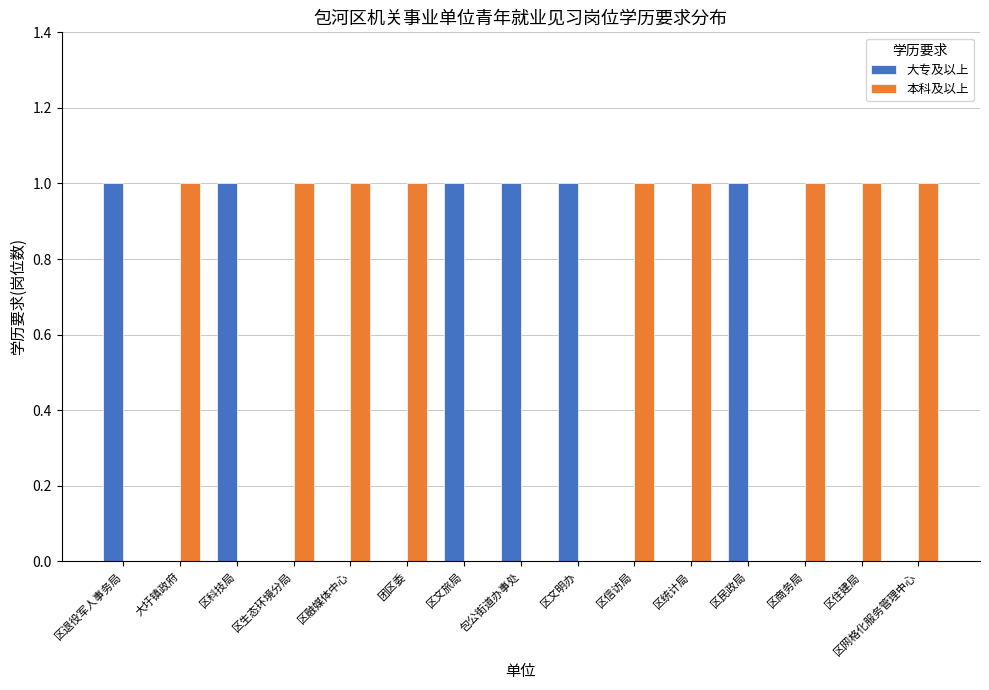

What is the difference between the 本科及以上 values at 包公街道办事处 and 区统计局?

1